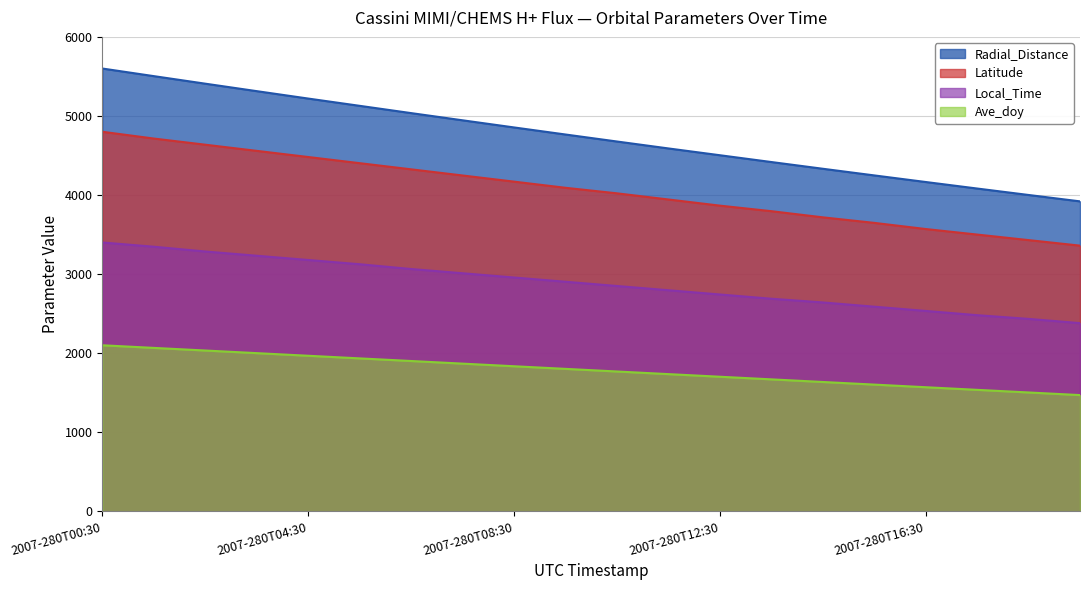

Is it true that Latitude equals 4558.7 at 2007-280T03:30?

True